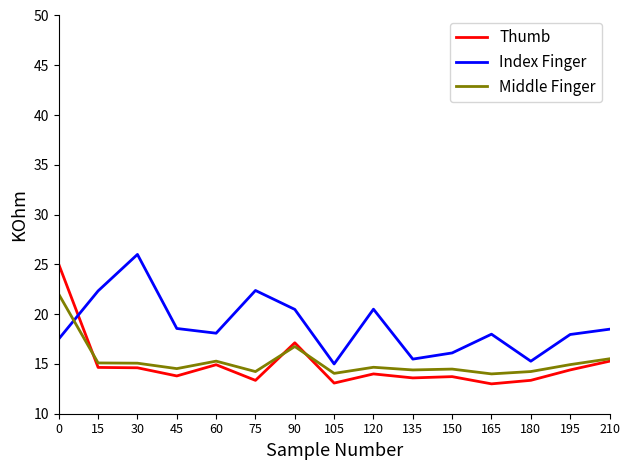

What is the total value across all series at 60?

48.3